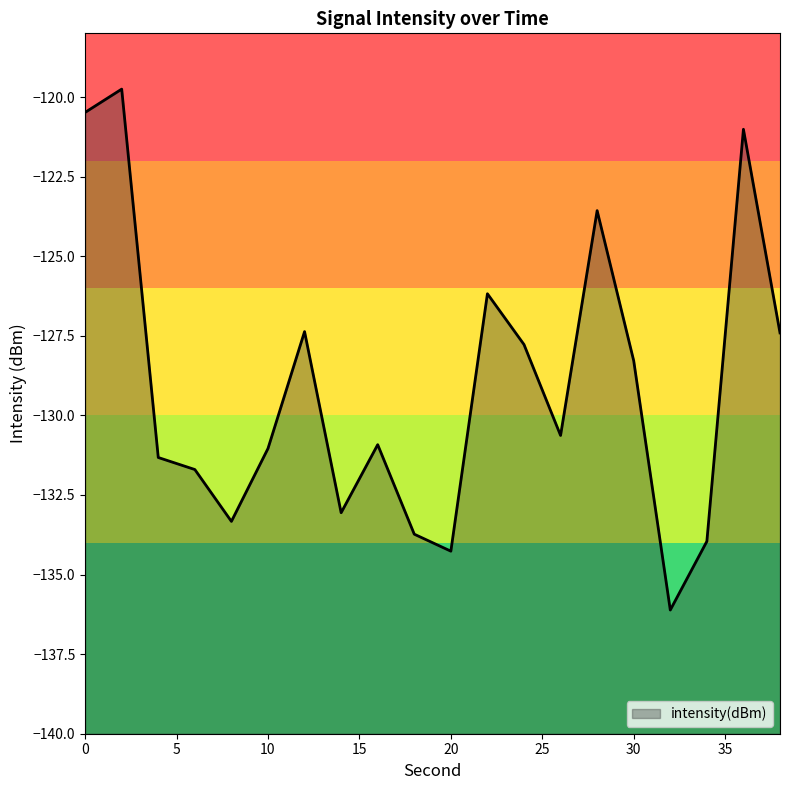

What is the greatest value displayed?

-119.8